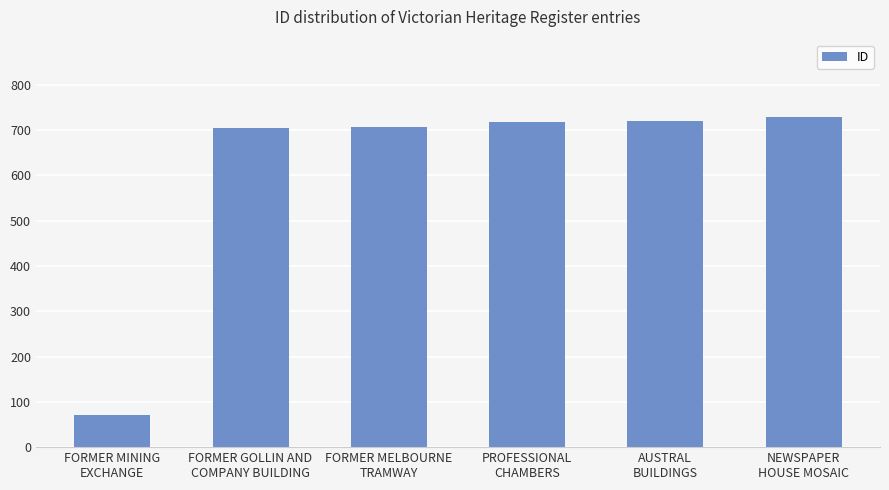

What is the greatest value displayed?

729